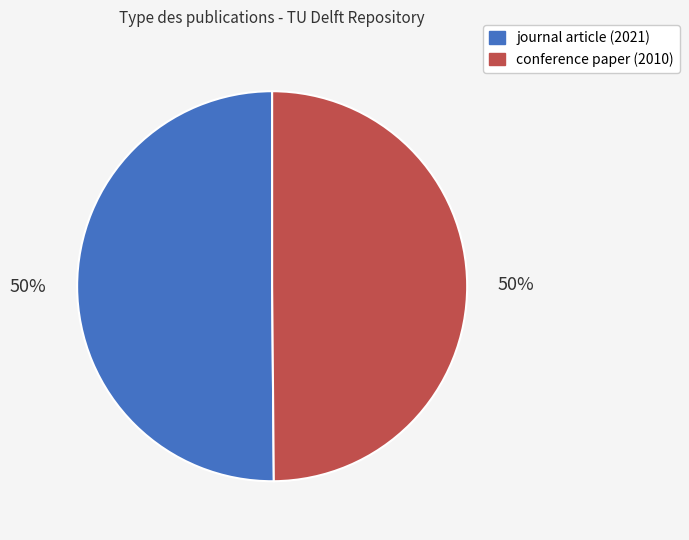

To the nearest percent, what is the average slice percentage?

50%